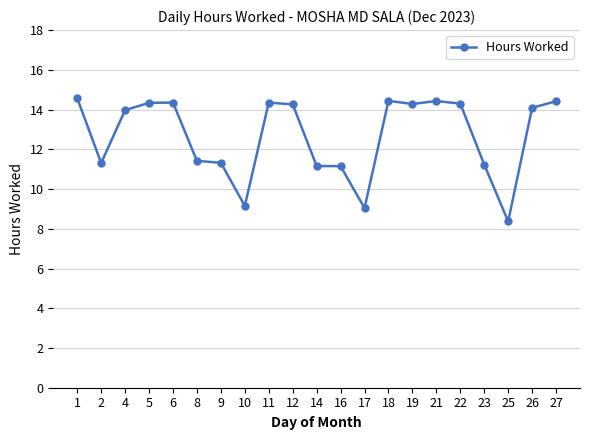

What is the difference between the maximum and minimum values?

6.2